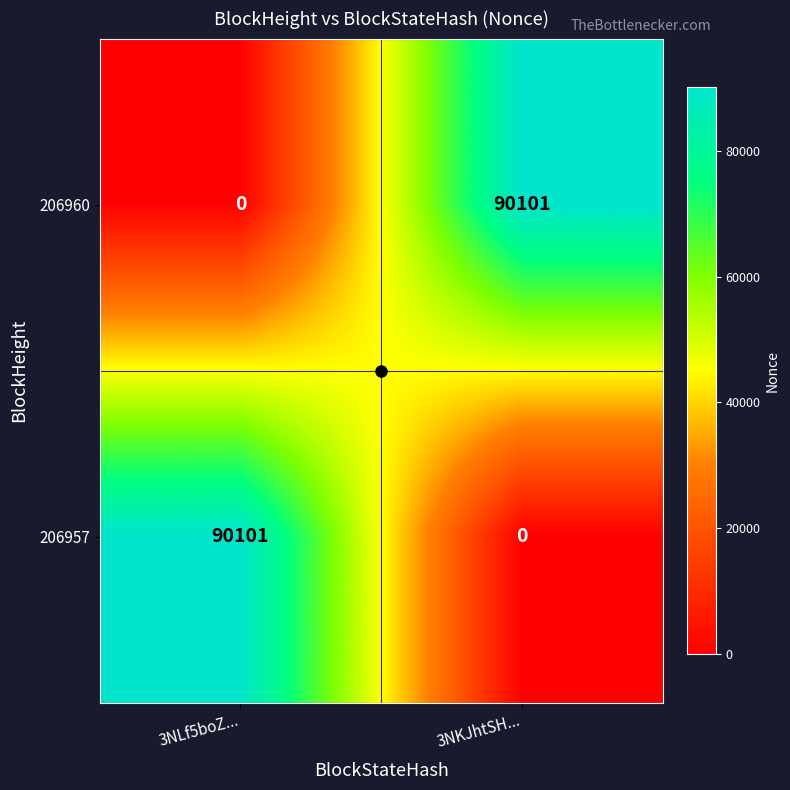

What is the difference between the 206957 values at 3NKJhtSH... and 3NLf5boZ...?

90101